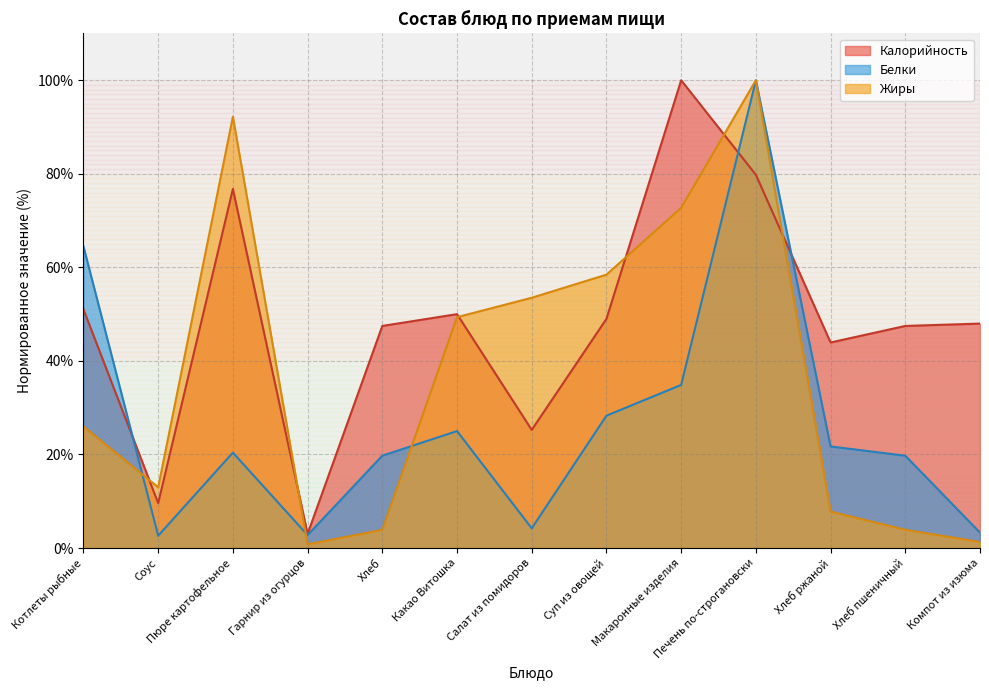

How many times do Жиры and Белки cross each other?

3